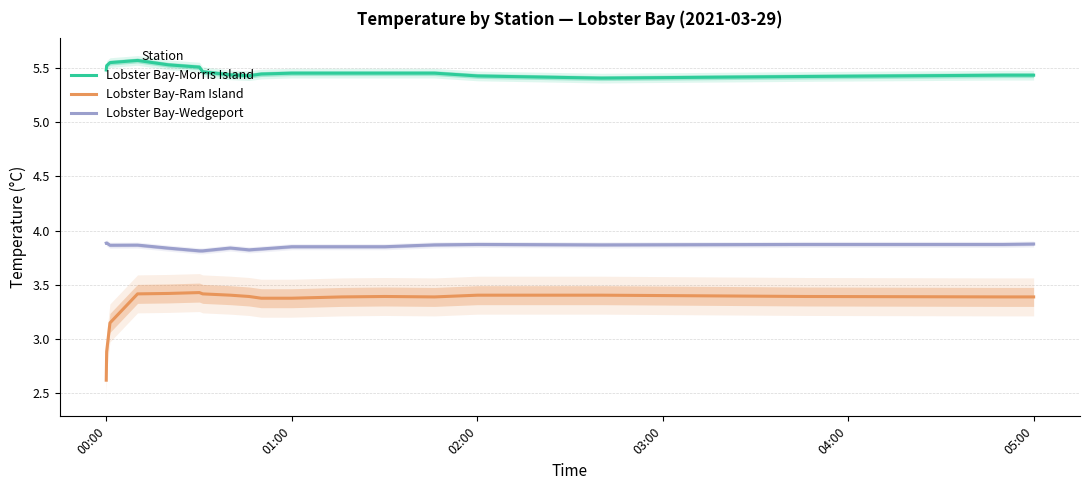

True or false: Lobster Bay-Ram Island and Lobster Bay-Wedgeport intersect in this chart.

False